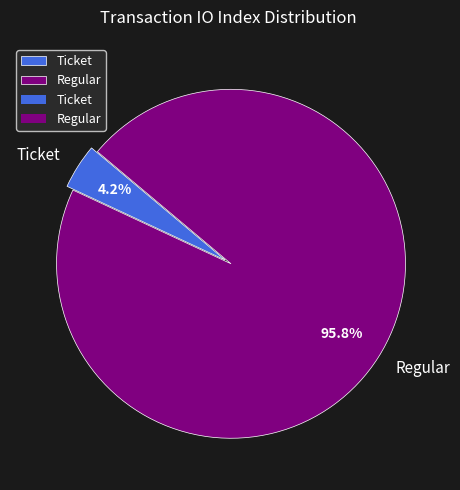

Is Ticket the majority of the pie?

No